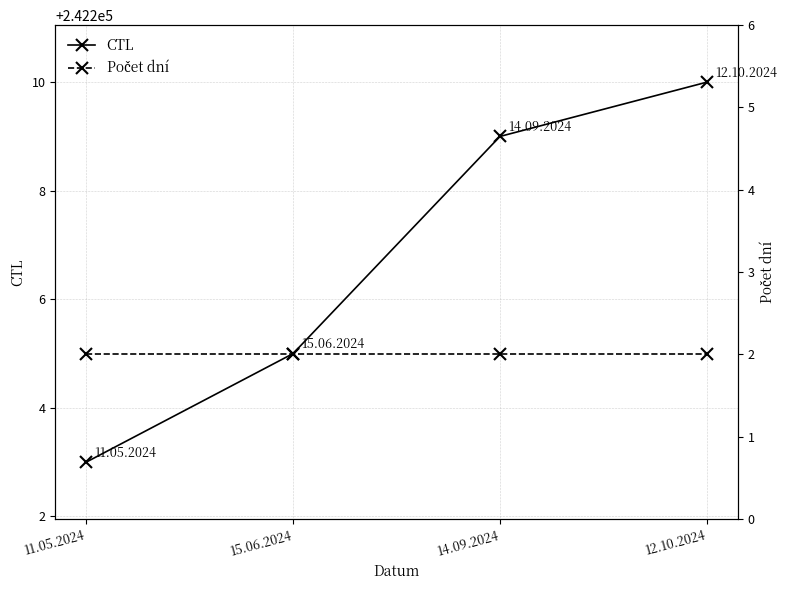

What is the label of the 4th point from the right?

11.05.2024